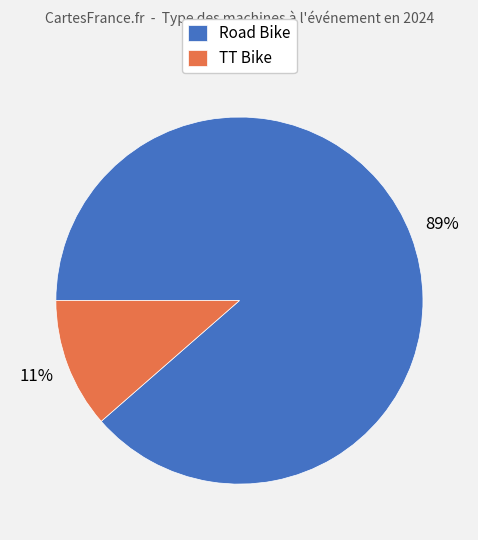

Is the sum of Road Bike and TT Bike greater than half?

Yes